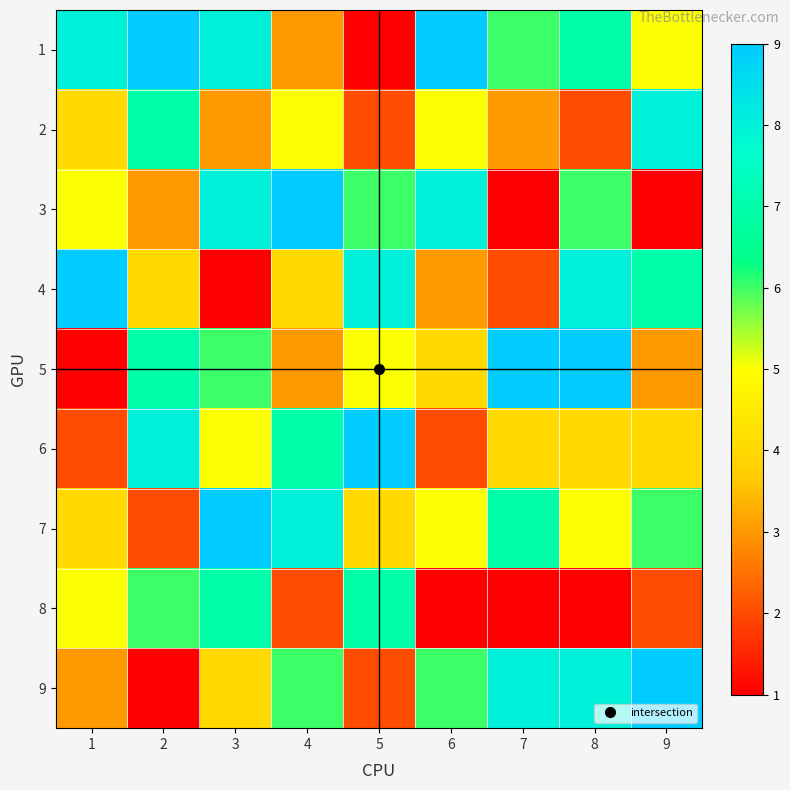

What is the smallest value displayed?

1